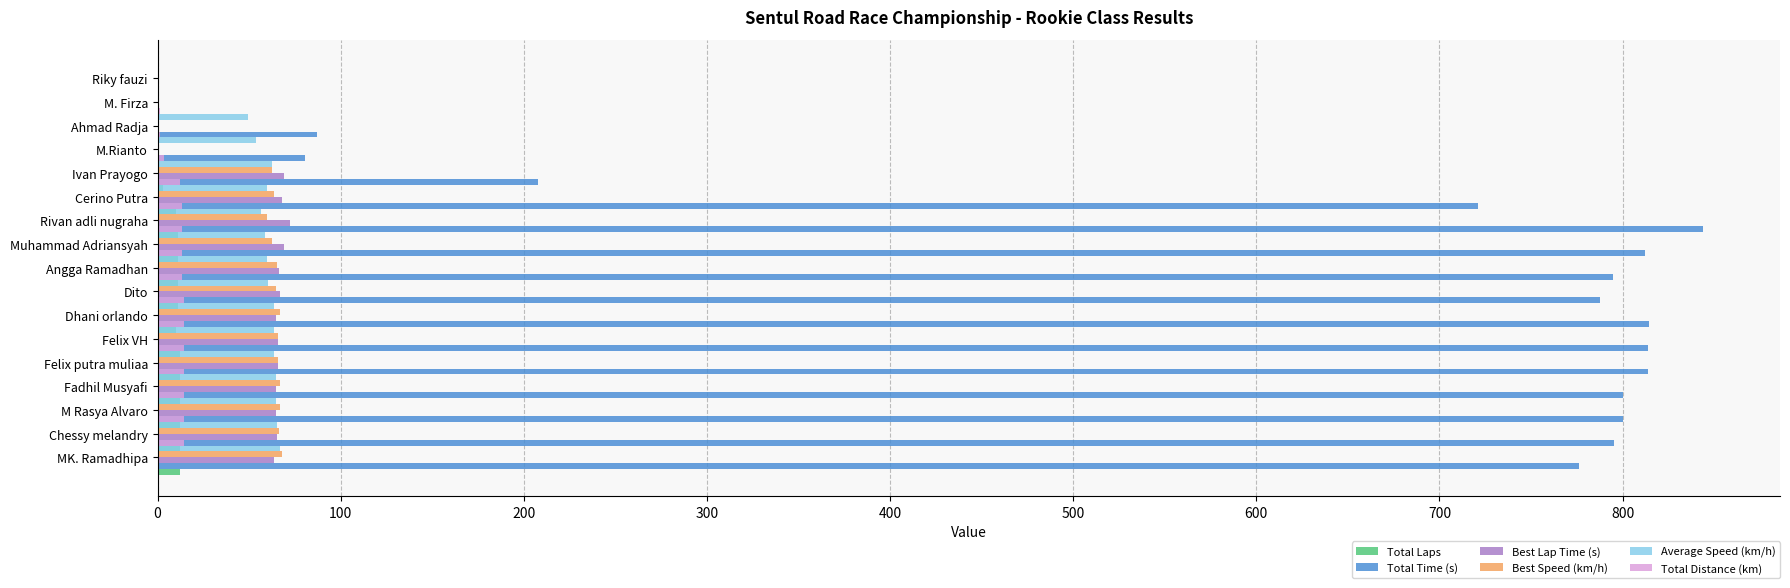

What is the difference between the highest and lowest values at 700?

776.8